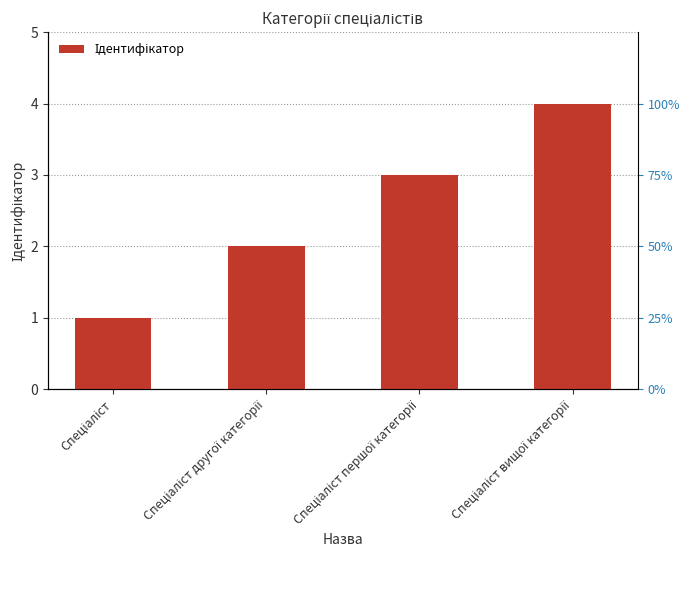

What is the label of the 1st bar from the left?

Спеціаліст